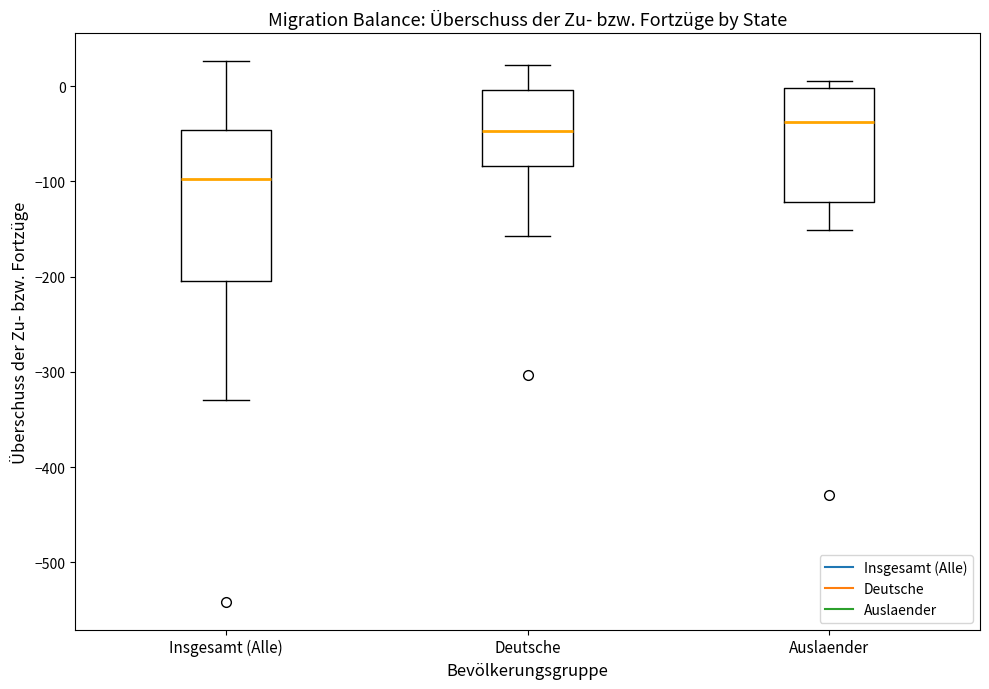

Comparing the boxes themselves (not the whiskers), which one is the tallest?

Insgesamt (Alle)